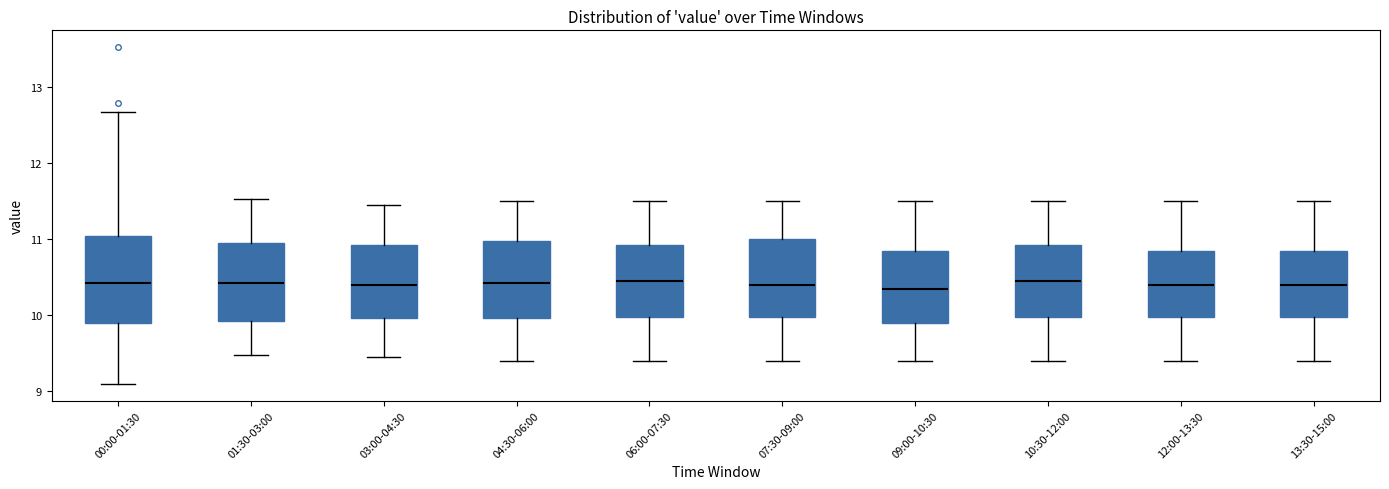

Where is the lower edge of the box for 04:30-06:00 on the y-axis? The values are not printed on the chart, so give them approximately, as read against the axis.

10.0